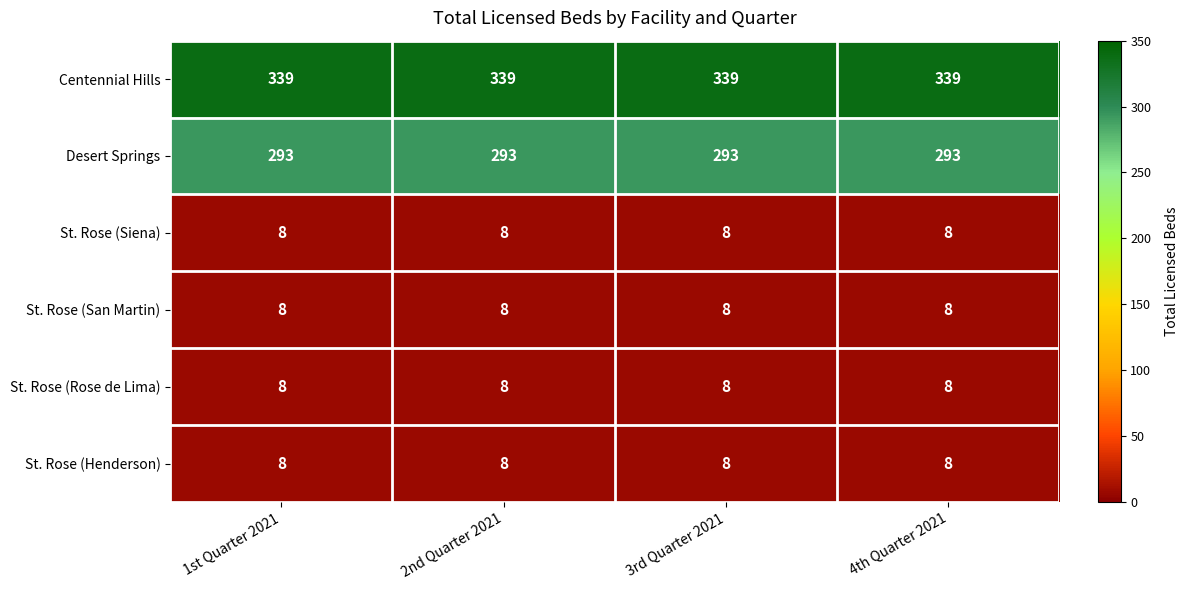

Is it true that St. Rose (Henderson) equals 8 at 2nd Quarter 2021?

True